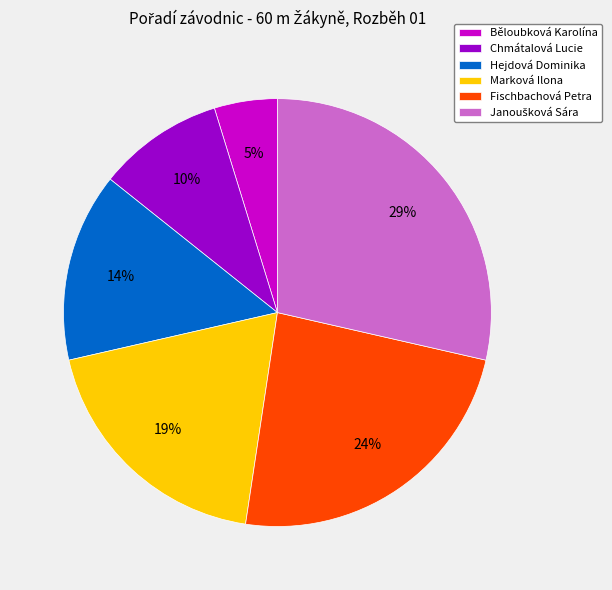

What percentage is the Běloubková Karolína slice, to the nearest percent?

5%